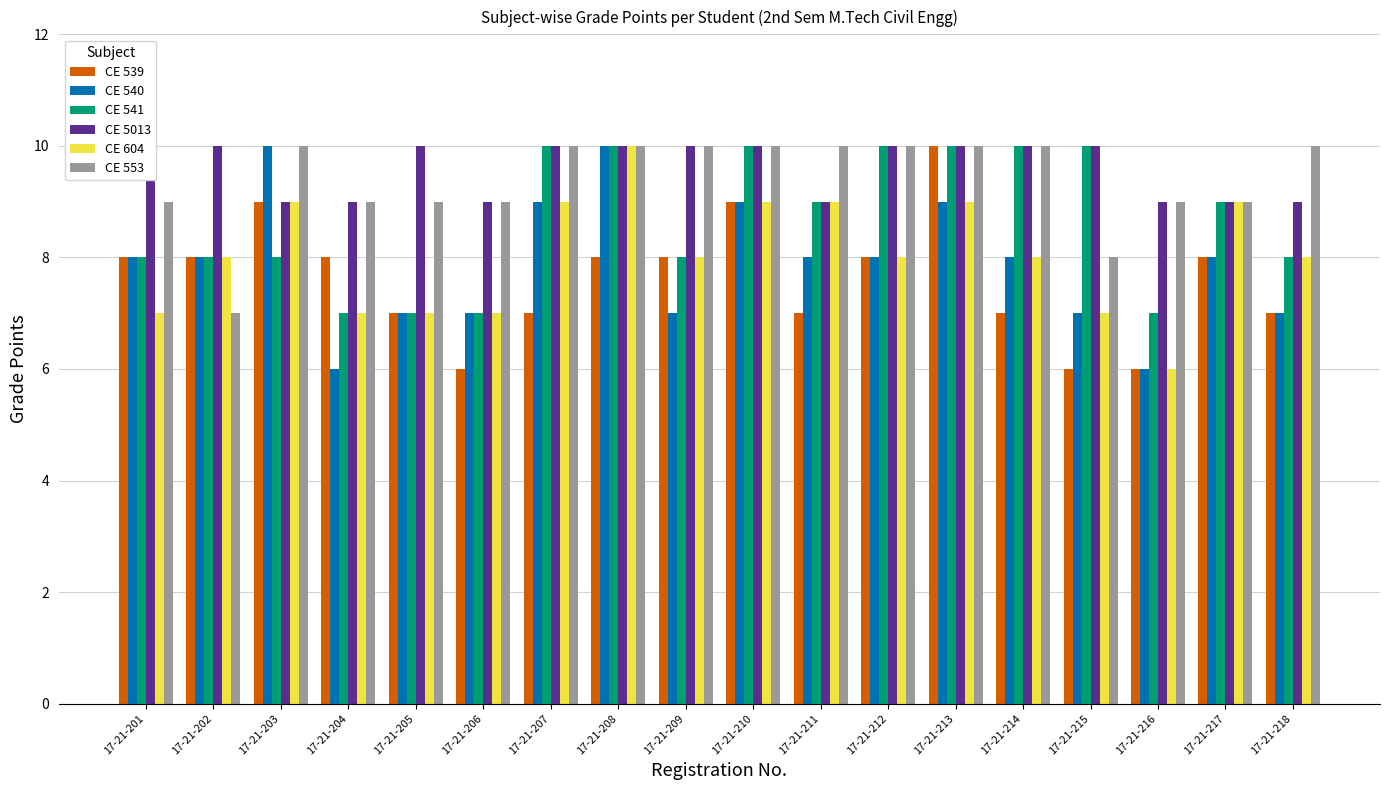

Which series has the largest range (max minus min)?

CE 539